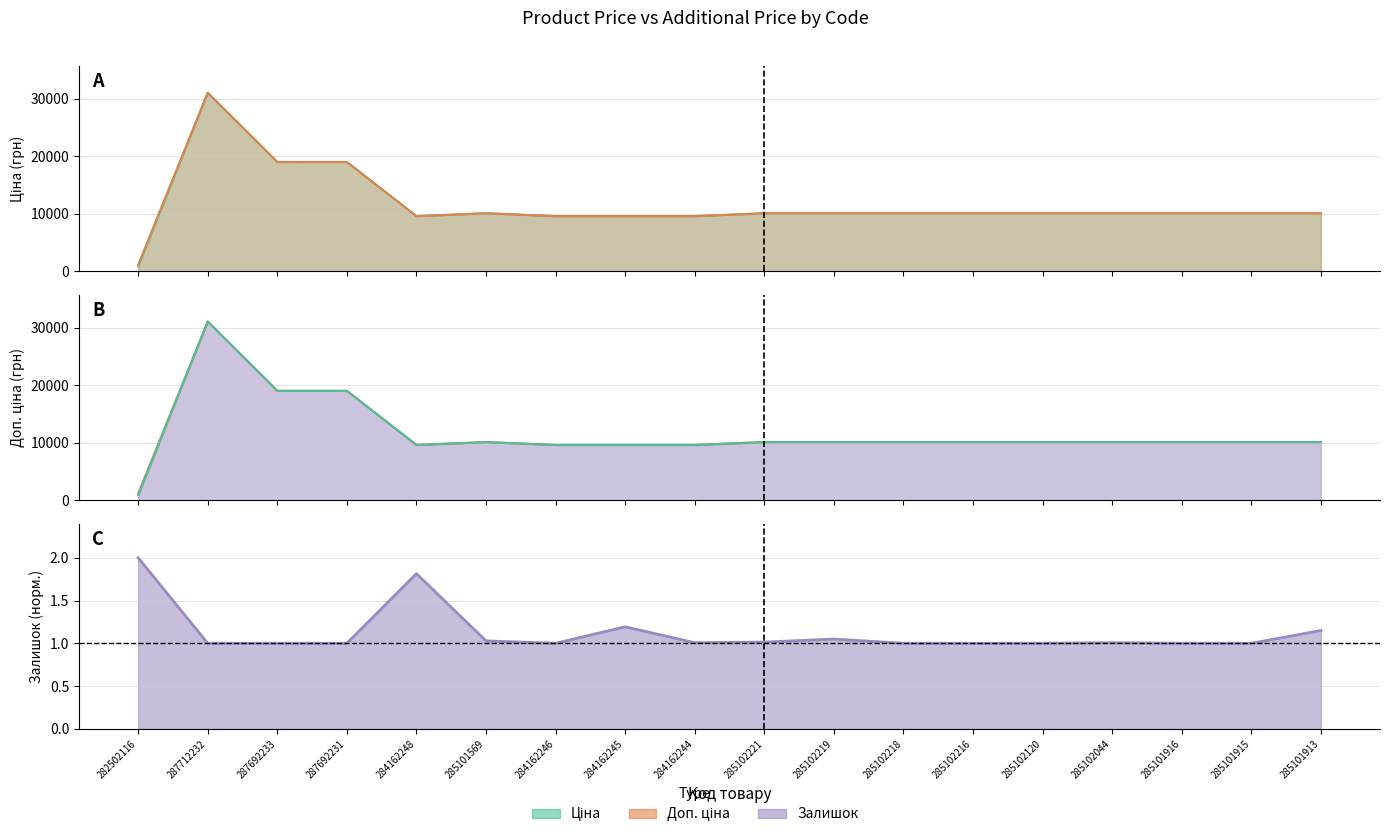

How many points are higher than both their immediate neighbors (excluding endpoints)?

2